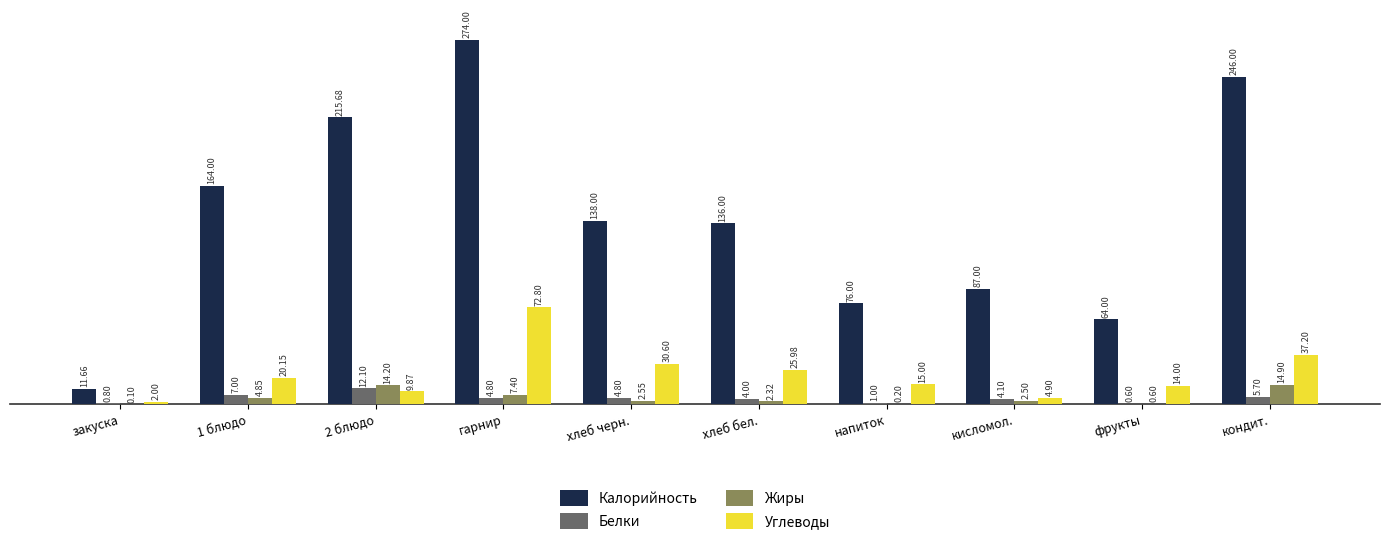

What is the approximate value of Белки at хлеб бел.?

4.0